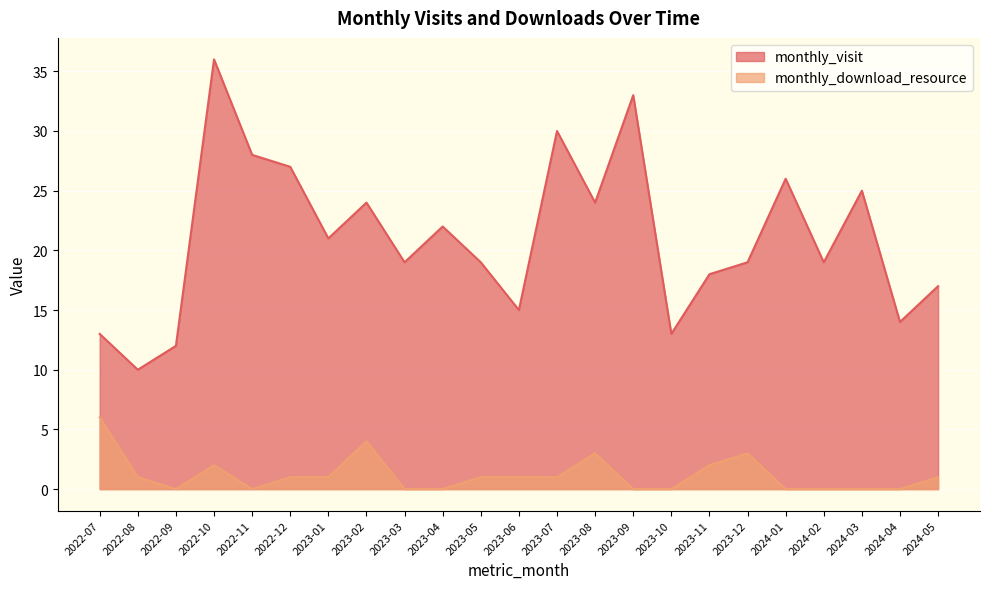

In monthly_visit, how many points are higher than both neighbors (excluding endpoints)?

7